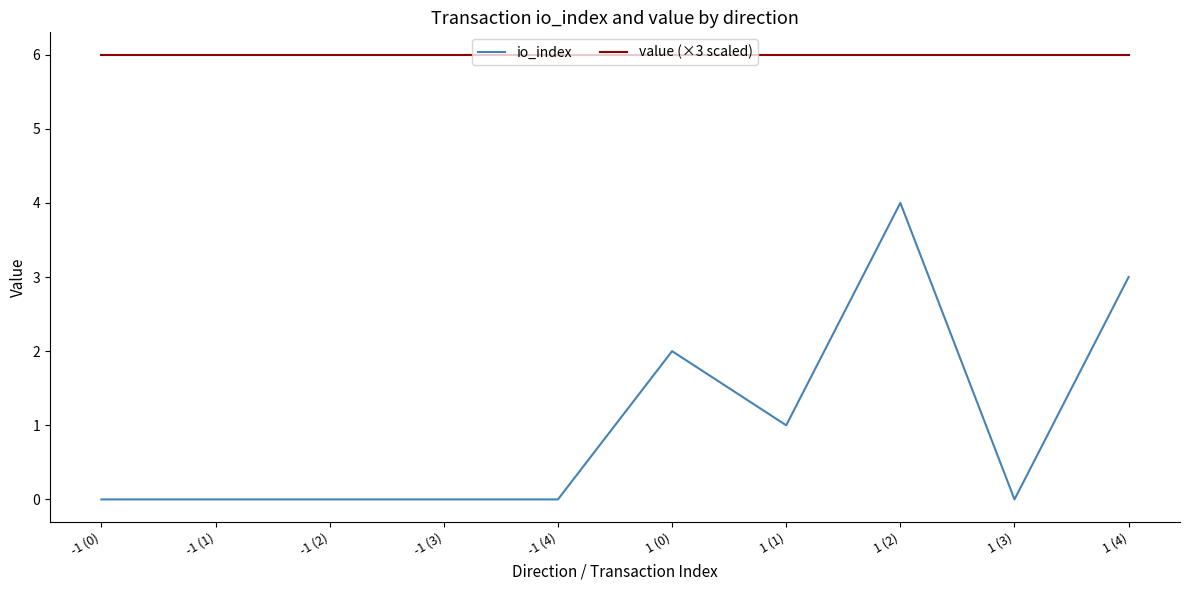

Which series changed the most between 1 (2) and 1 (3)?

io_index